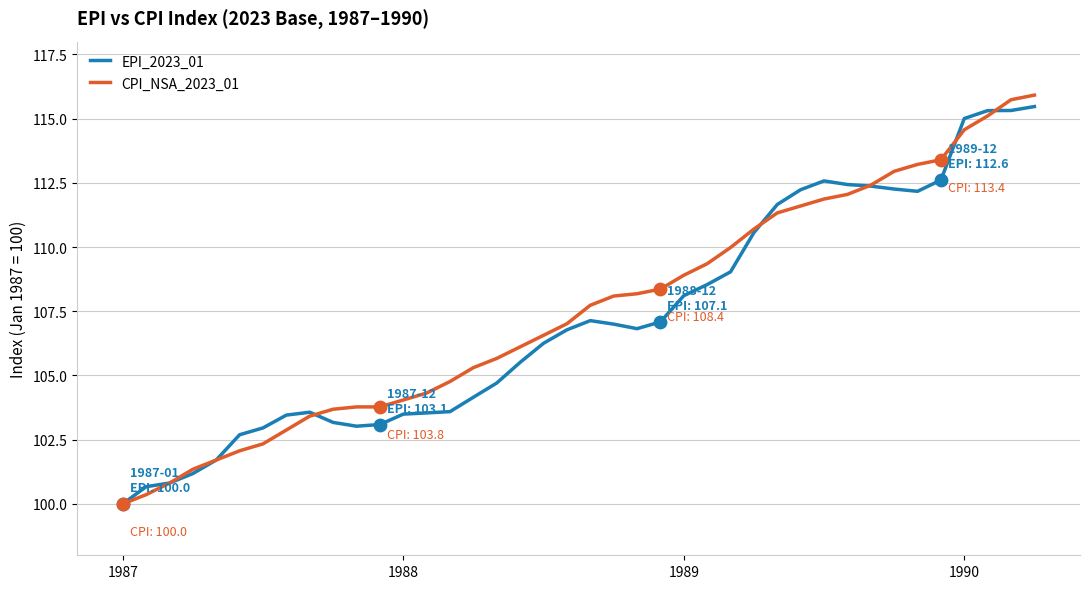

What is the maximum value for CPI_NSA_2023_01?

115.9